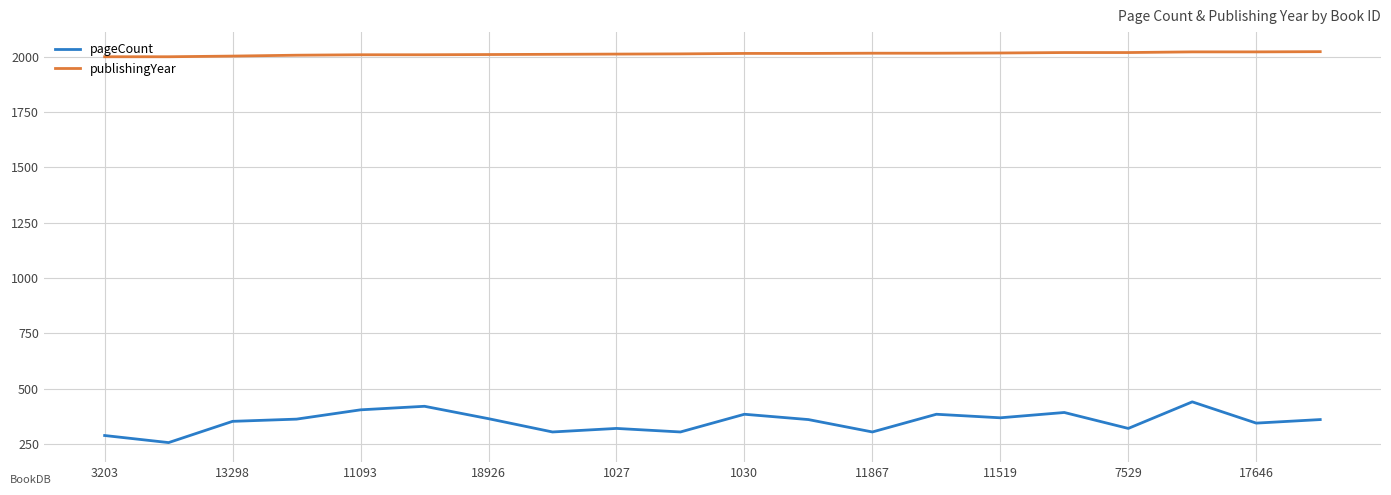

Which series has the largest range (max minus min)?

pageCount